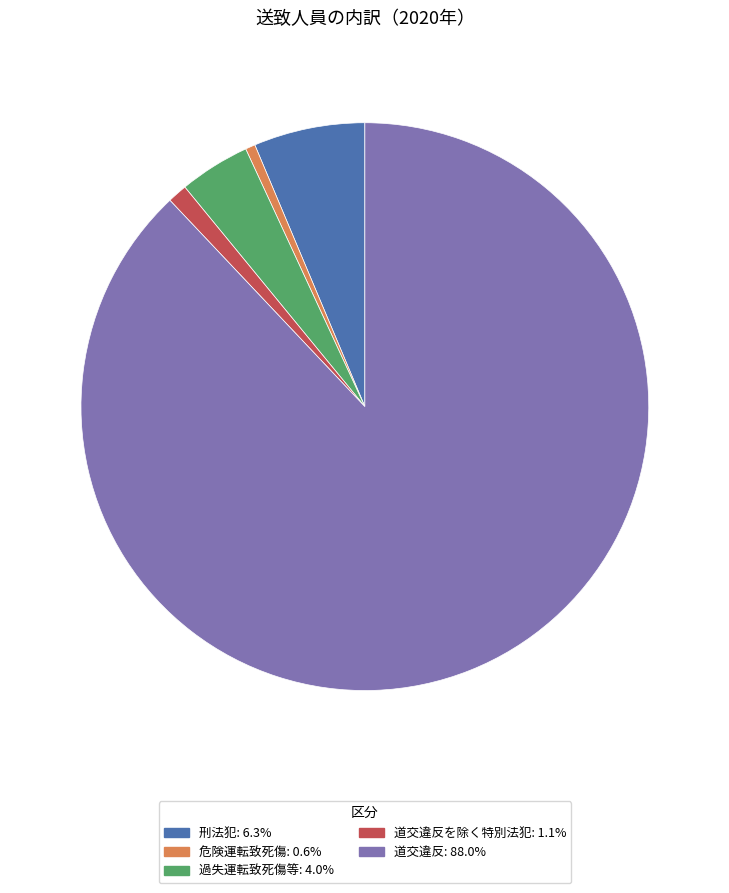

Does any single category account for the majority?

Yes